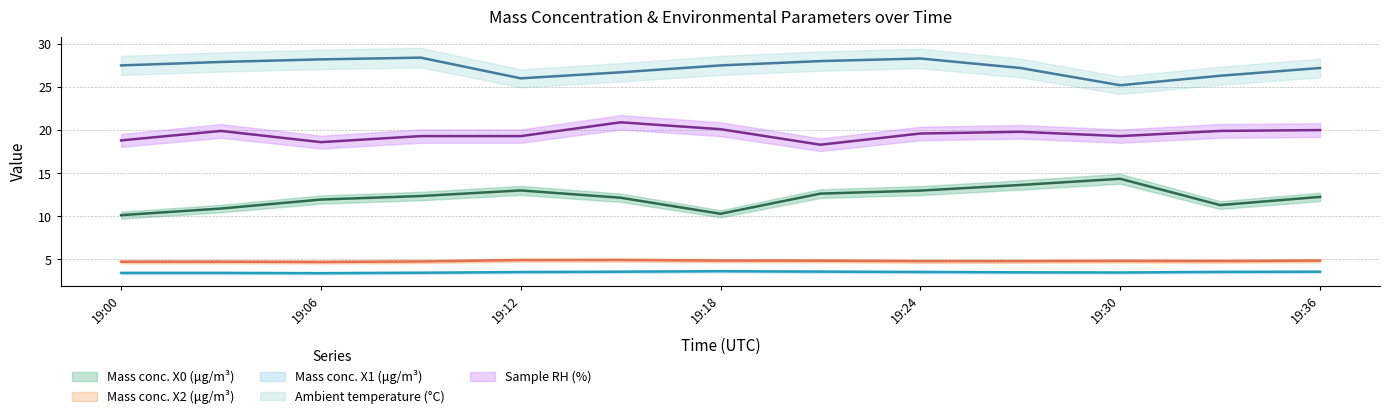

True or false: X0_M11 has more than 2 points higher than both neighbors.

False